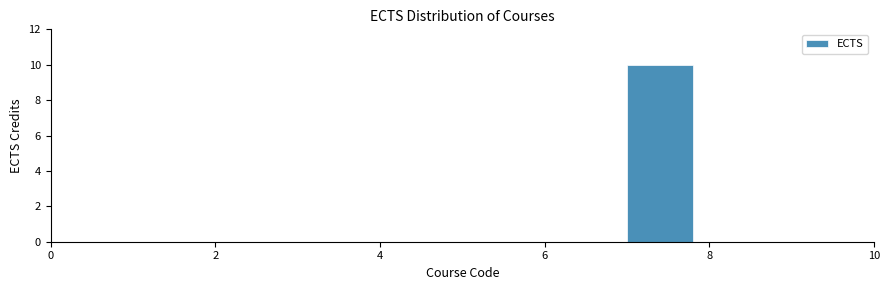

Reading left to right, transcribe this chart: for each bar, give the range it covers on the x-axis and its height. The values are not printed on the chart, so give them approximately, as read against the axis.

0 to 1: 0
1 to 2: 0
2 to 3: 0
3 to 4: 0
4 to 5: 0
5 to 6: 0
6 to 7: 0
7 to 8: 10
8 to 9: 0
9 to 10: 0